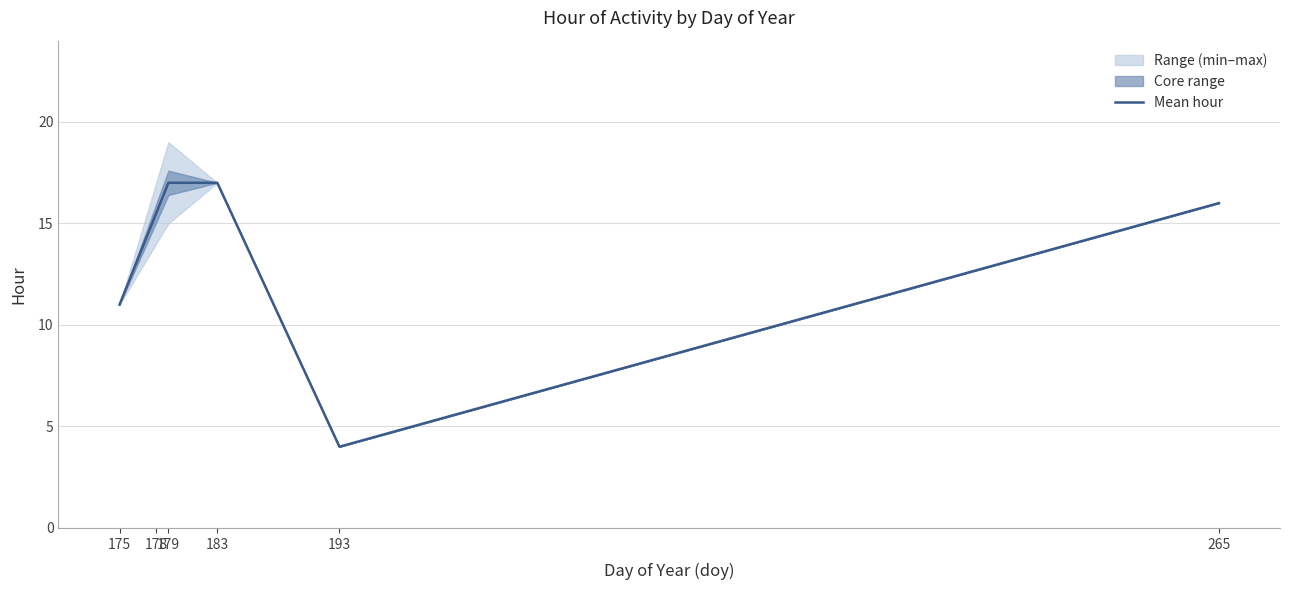

What is the change in value from 178 to 183?

+1.5